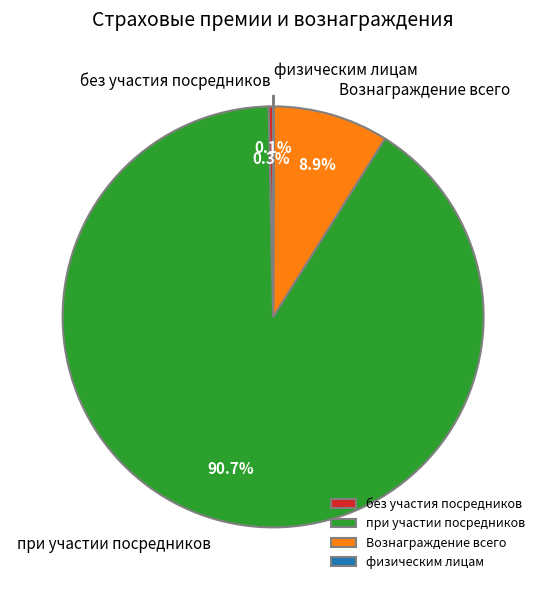

What portion of the pie excludes при участии посредников?

9.3%